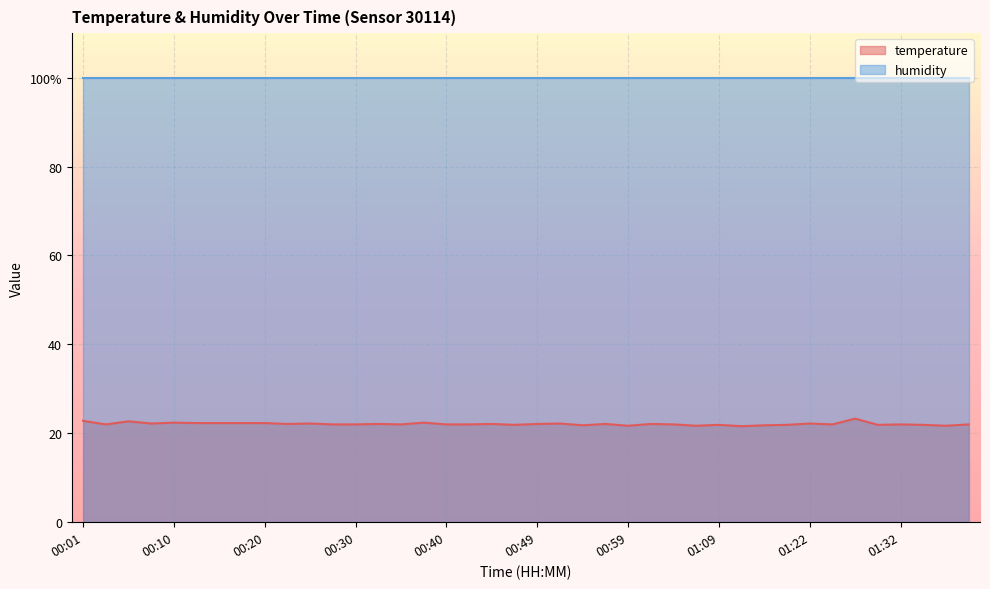

At which category does the data reach its first local peak?

00:06